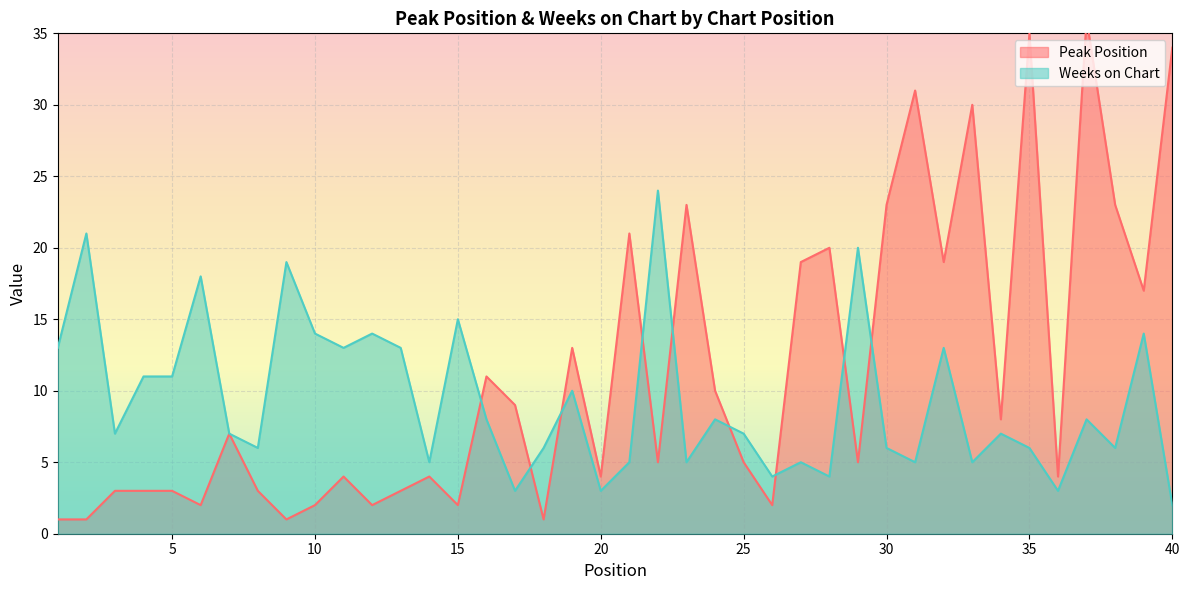

How many times do Weeks on Chart and Peak Position cross each other?

9